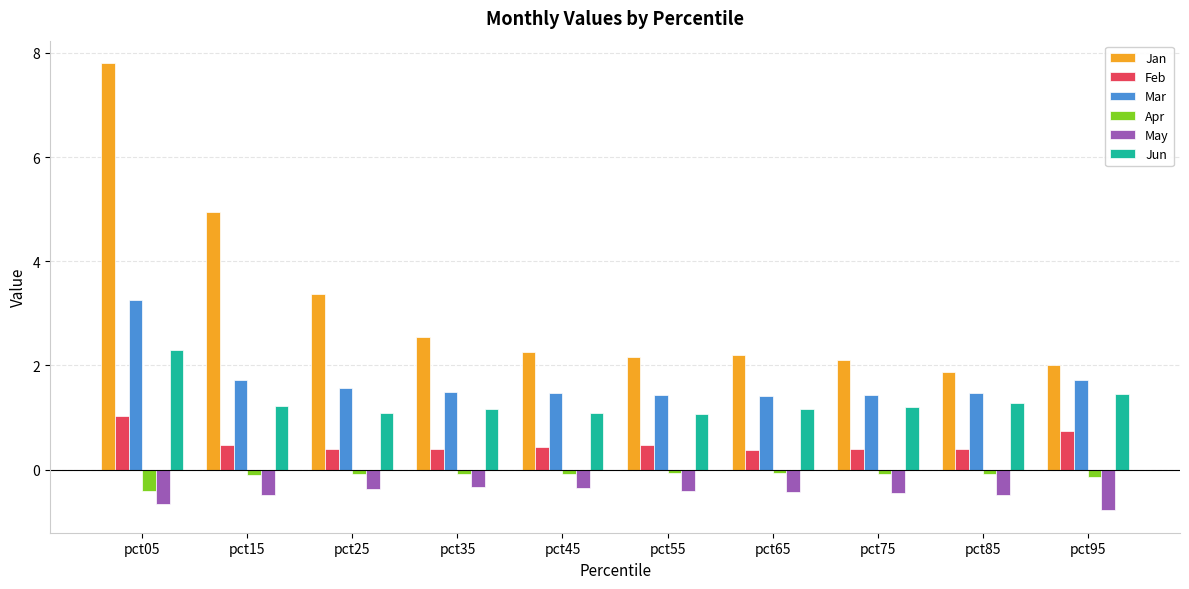

Is the value of Feb at pct95 greater than the value of Jan at pct15?

No